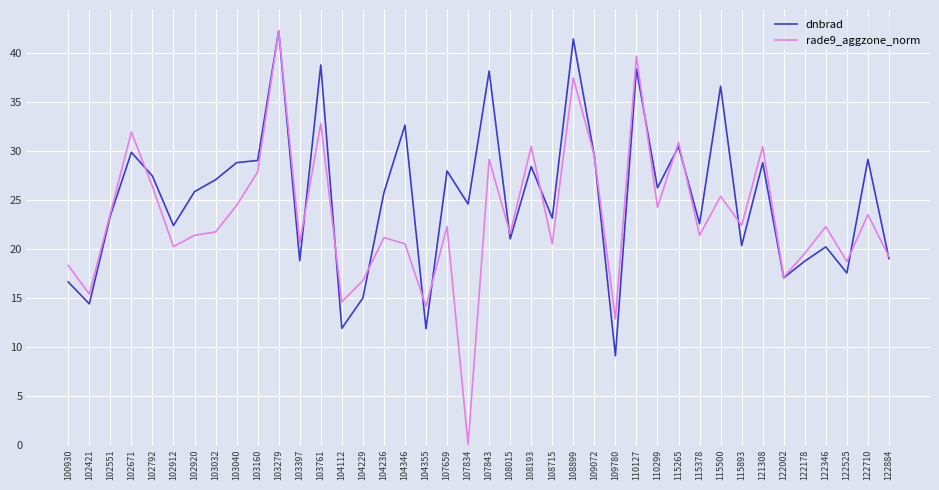

Which series has the largest range (max minus min)?

rade9_aggzone_norm